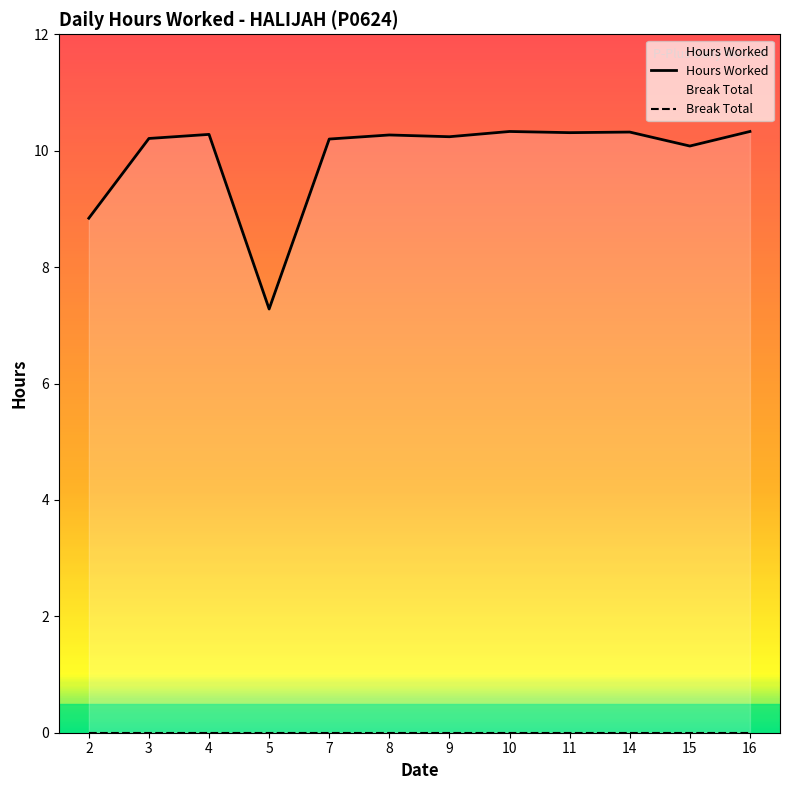

True or false: Break Total and Hours Worked intersect in this chart.

False